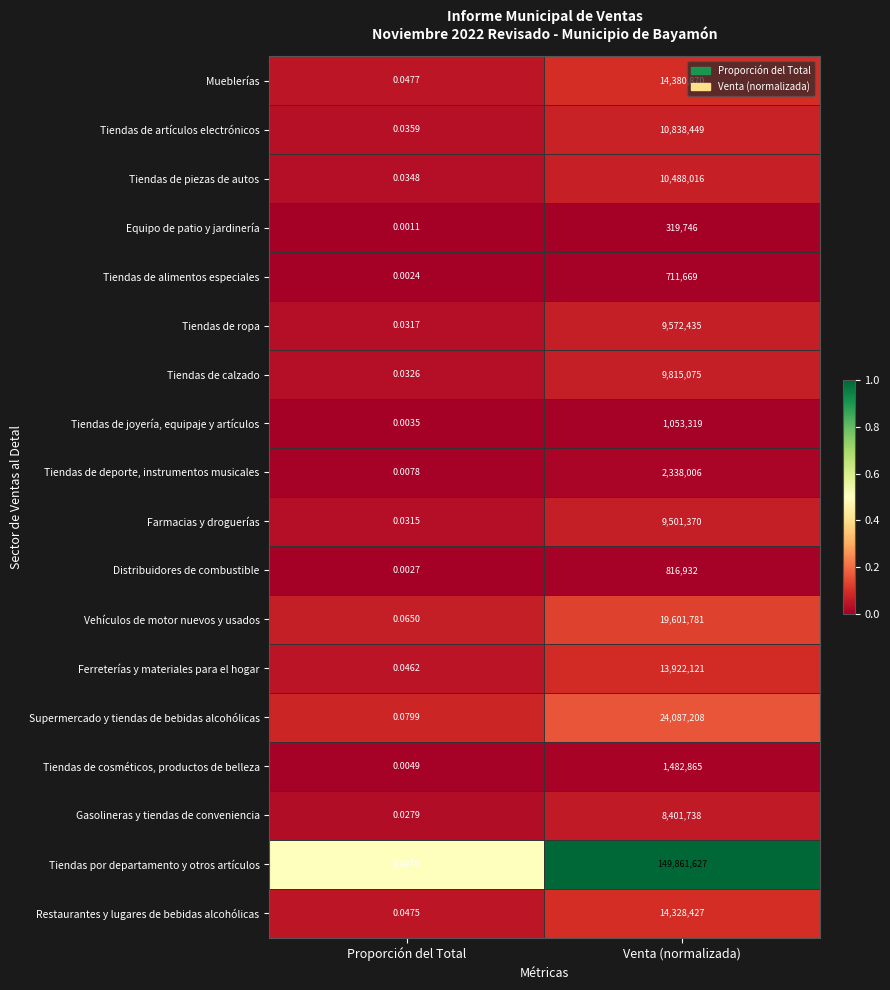

Which series has the largest range (max minus min)?

Tiendas por departamento y otros artículos